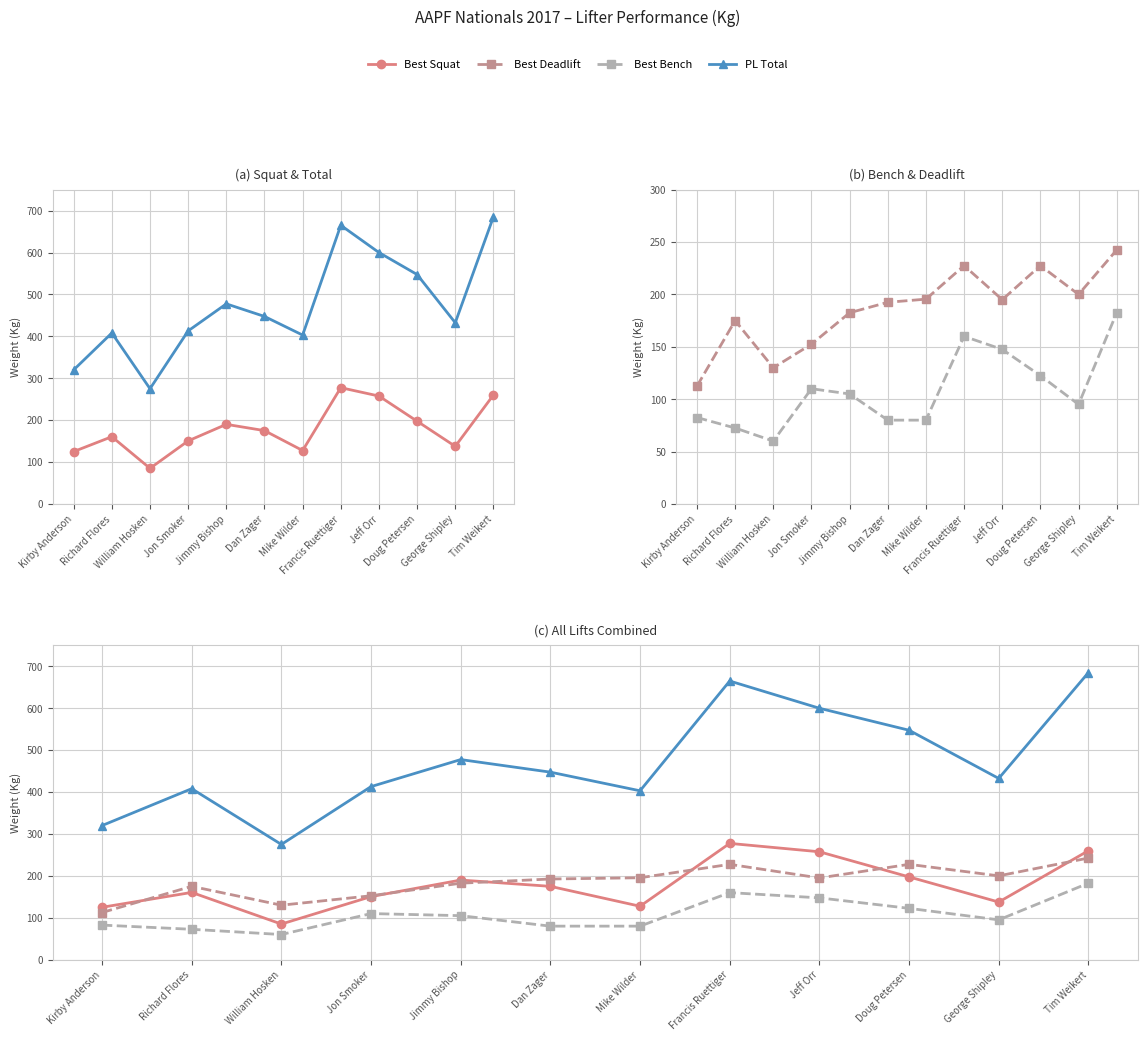

The Best Bench series shows 147.5 at Jeff Orr. True or false?

True